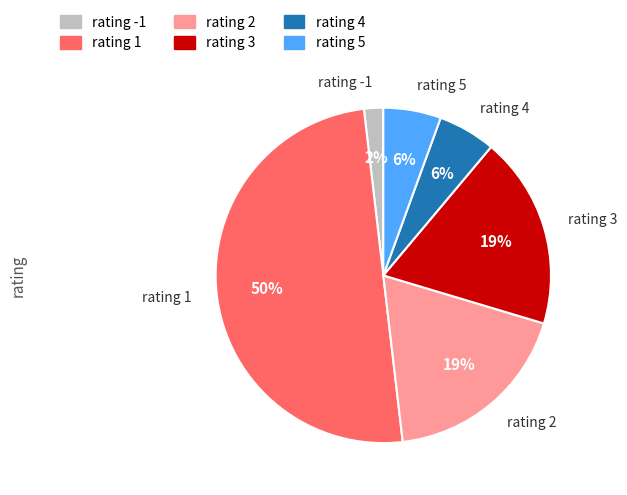

Is rating 5 the majority of the pie?

No